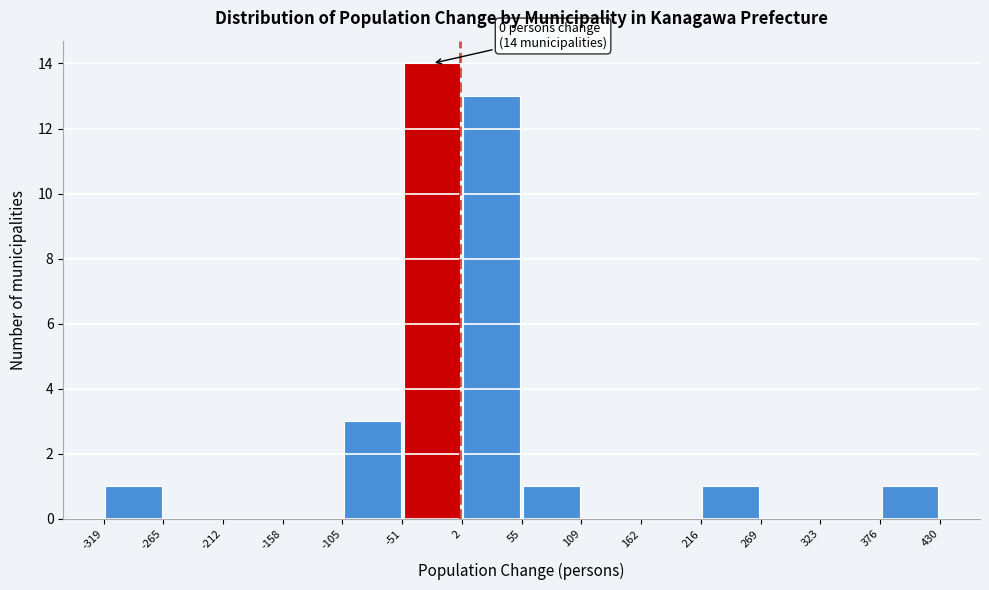

Which range on the x-axis has the tallest bar?

-51 to 2